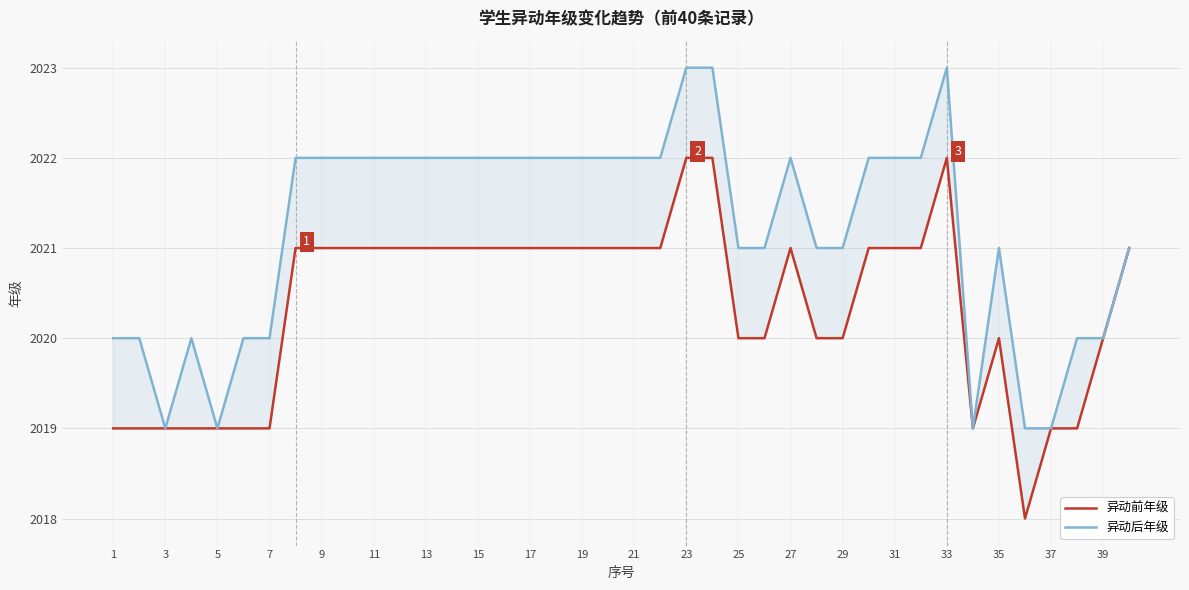

At 23, list the series in order from largest to smallest.

异动后年级, 异动前年级